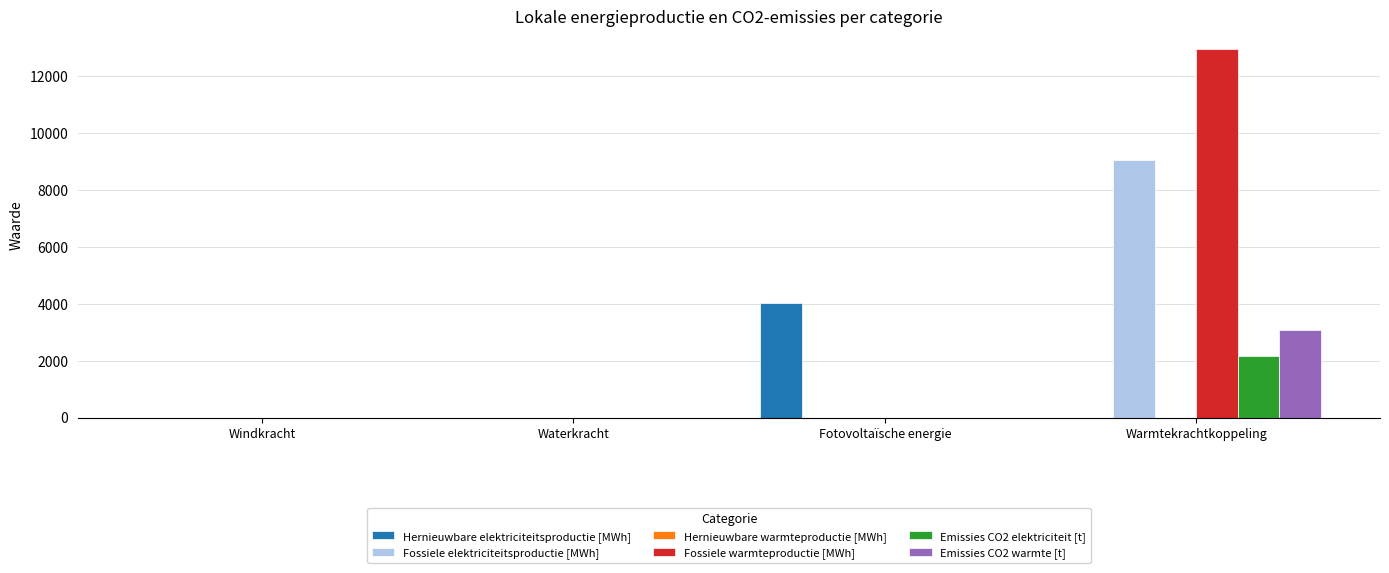

What is the highest value of the Fossiele warmteproductie [MWh] series?

12947.1